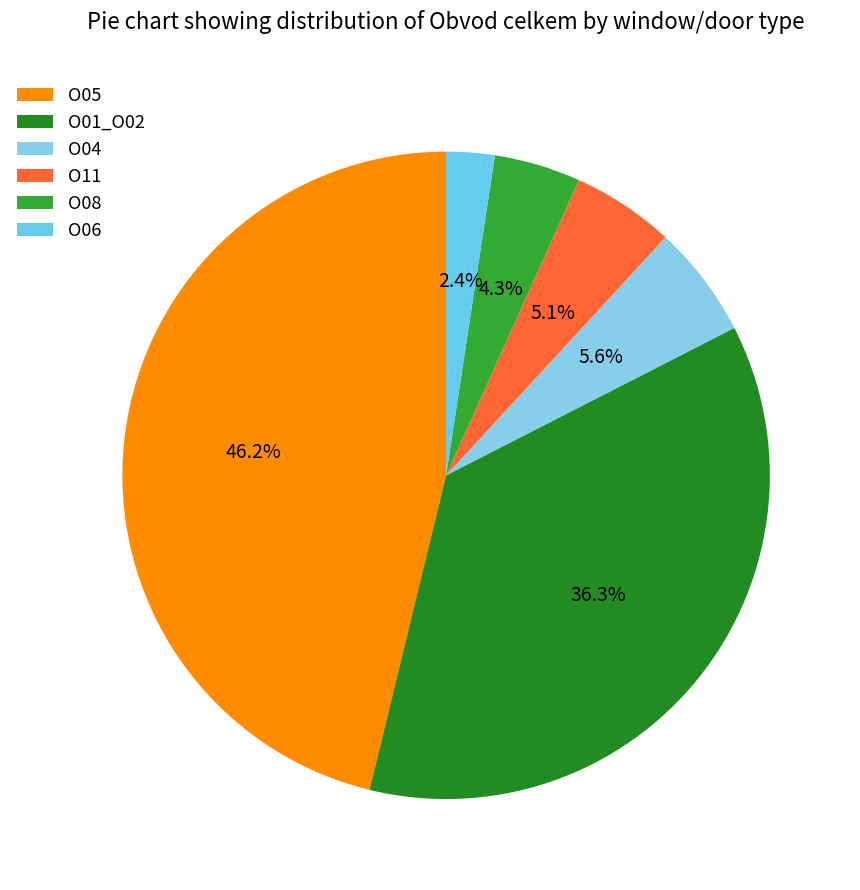

Is it true that O05 is 32% of the pie?

False